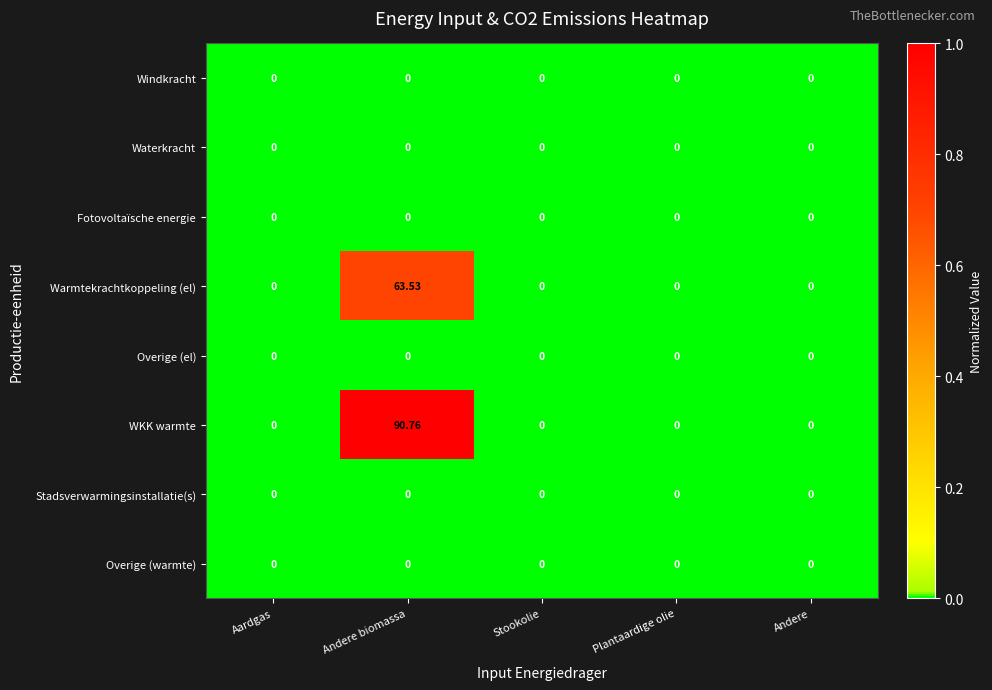

Which series has the largest total across all categories?

WKK warmte